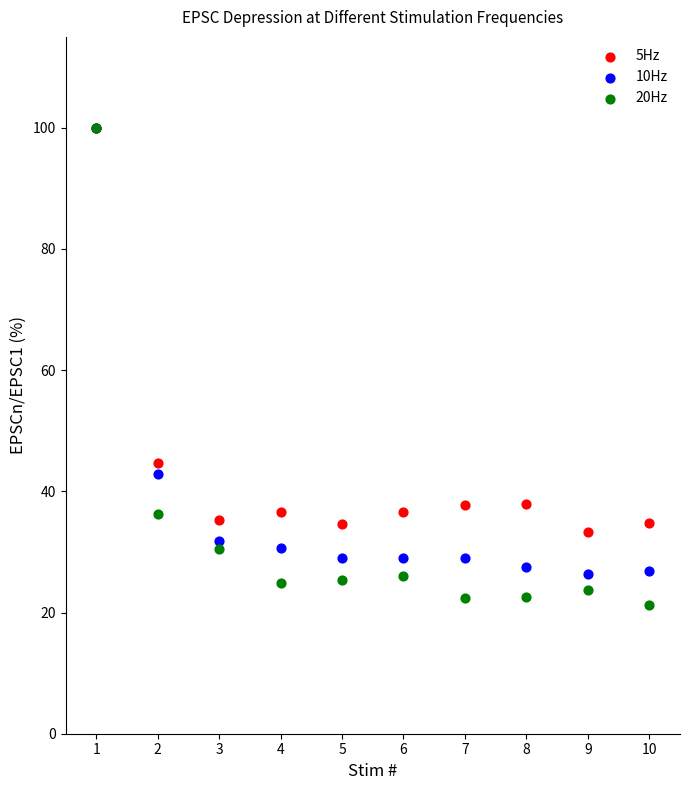

Across all series, what Y value is closest to 60?

44.6